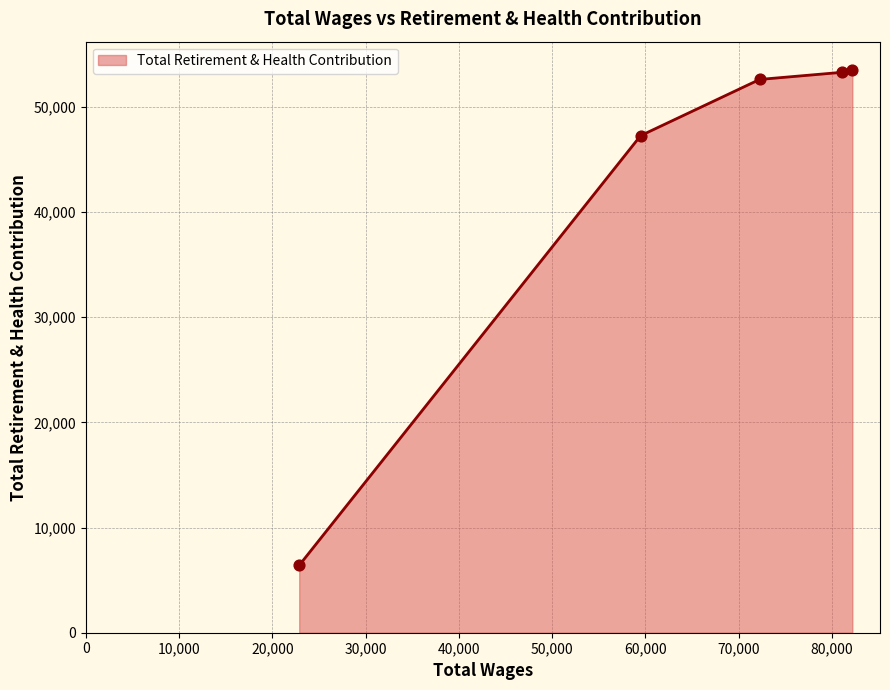

What is the difference between the maximum and second lowest values?

6259